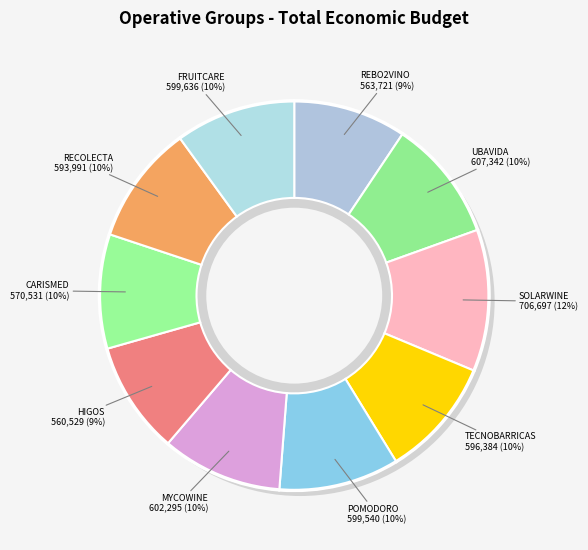

How many segments does this pie chart have?

10